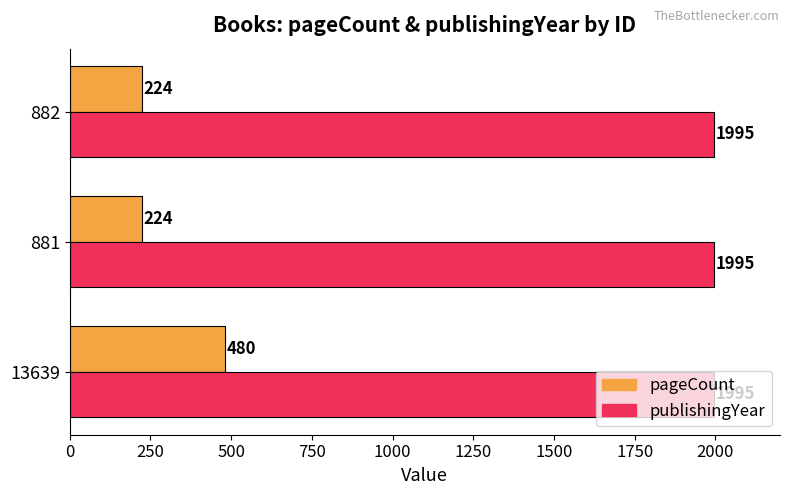

What is the sum of the pageCount values at 882 and 881?

448